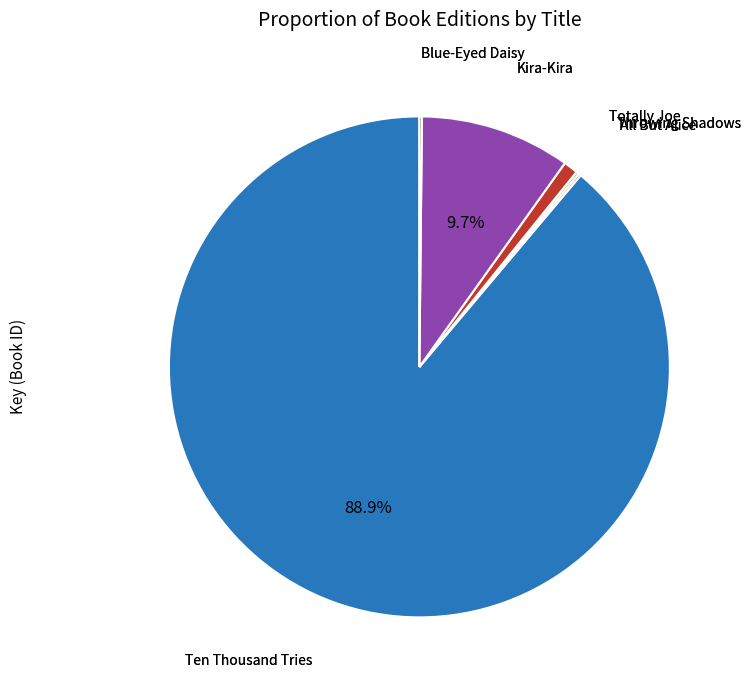

Does any single category account for the majority?

Yes